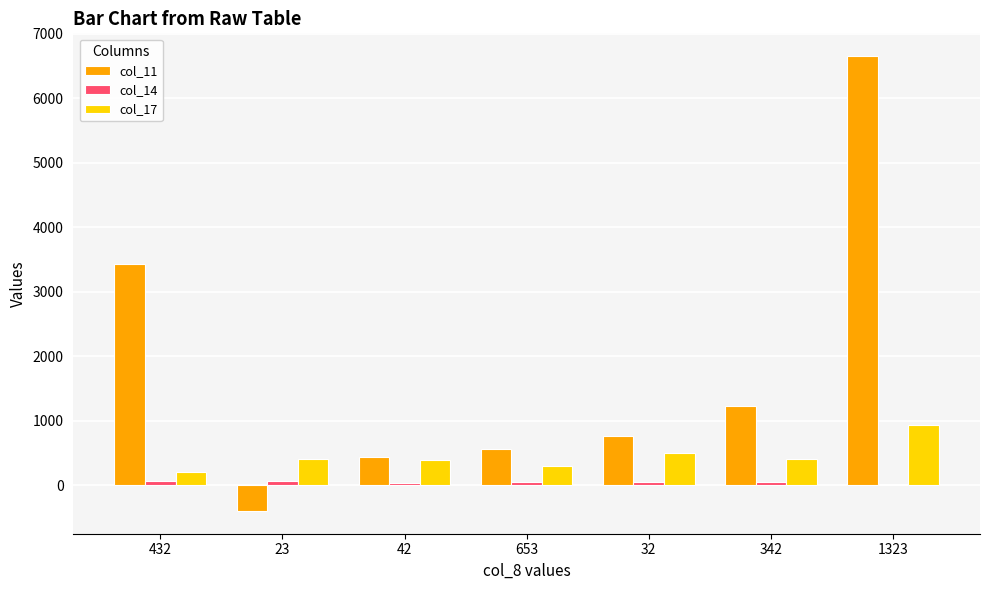

What is the average value of the col_17 series?

448.6